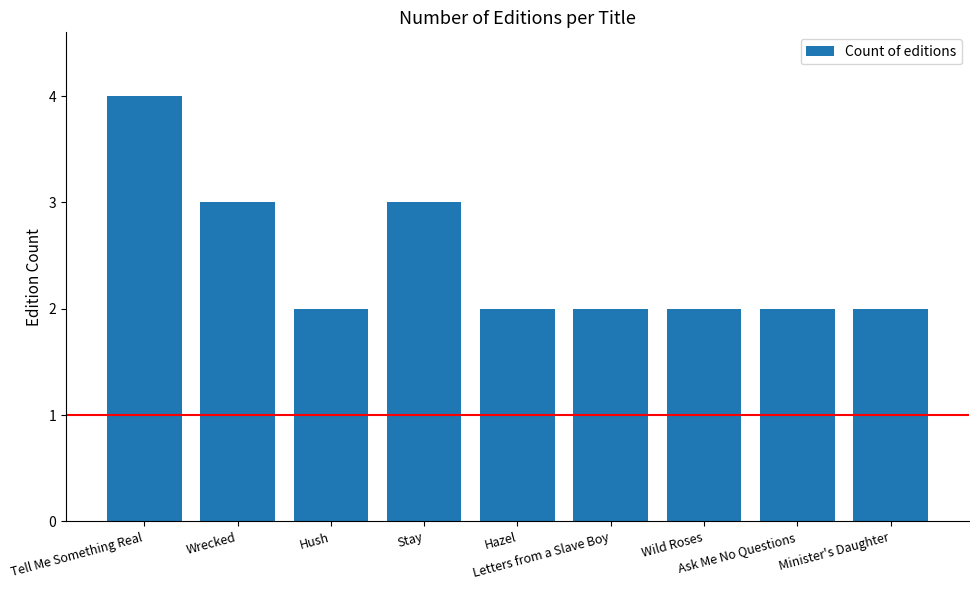

What is the smallest value displayed?

2